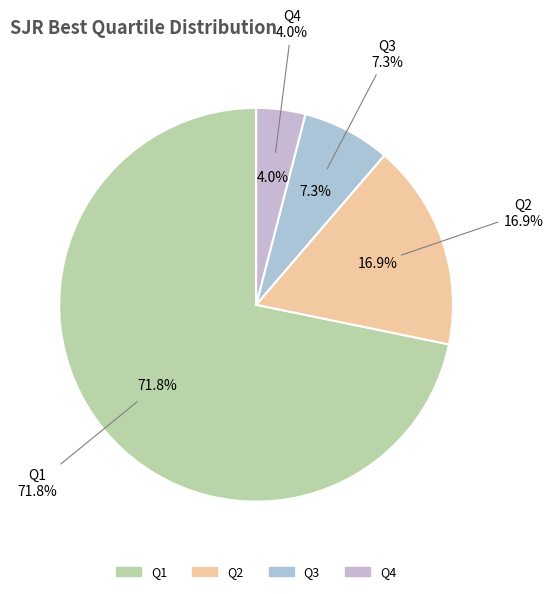

To the nearest percent, what is the average slice percentage?

25%